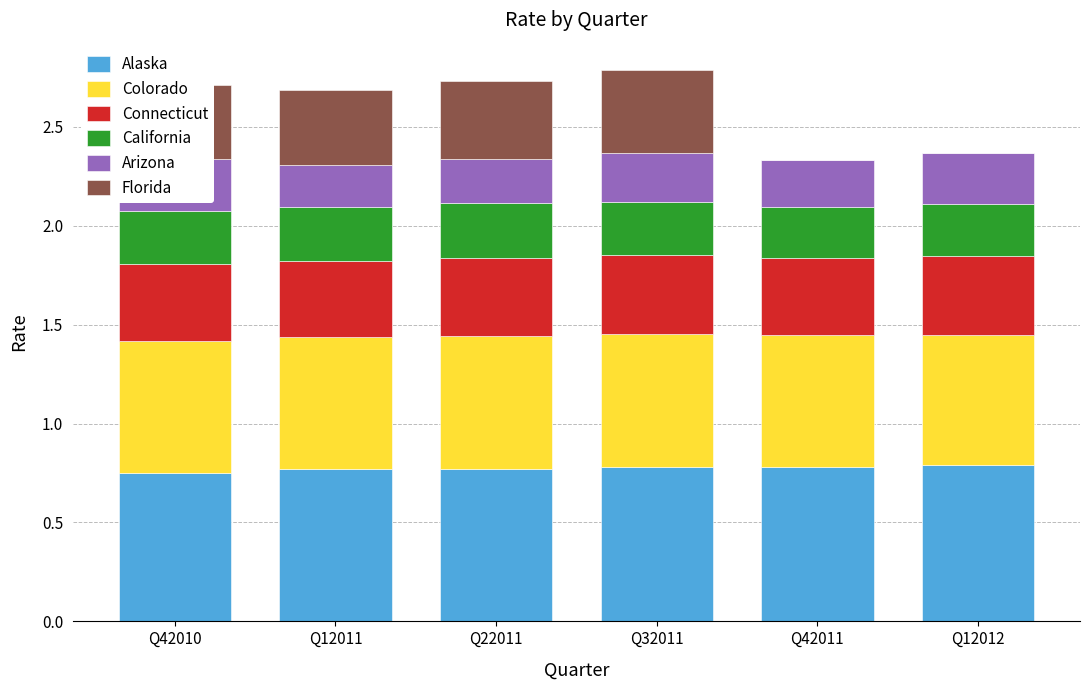

What is the total value across all series at Q42010?

2.7